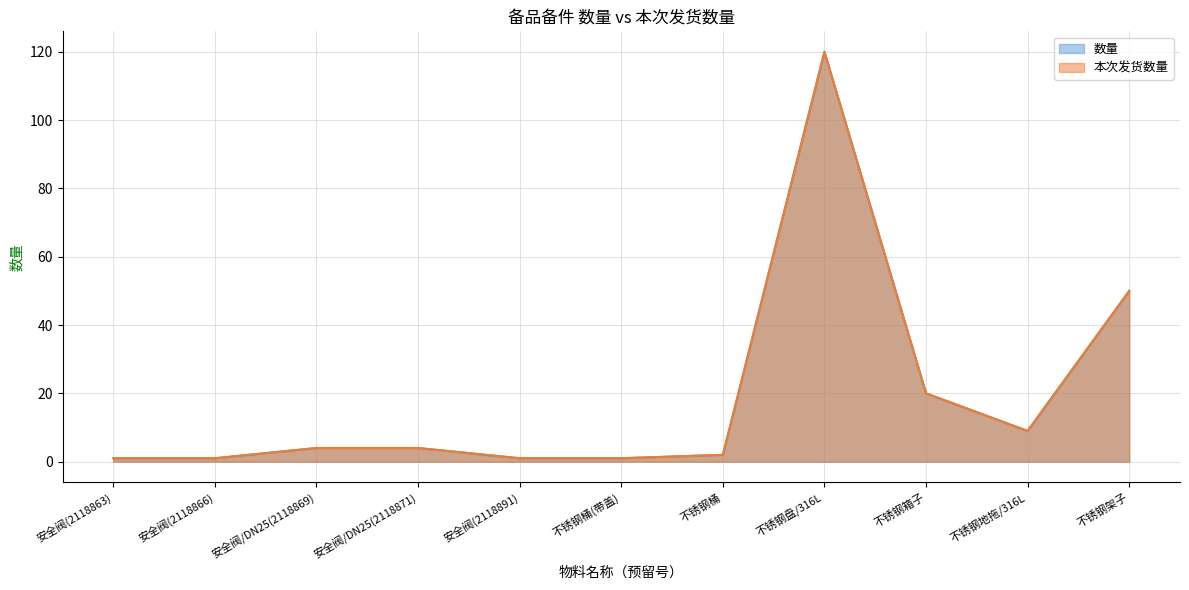

Where is 数量 nearest to the value 60?

不锈钢架子